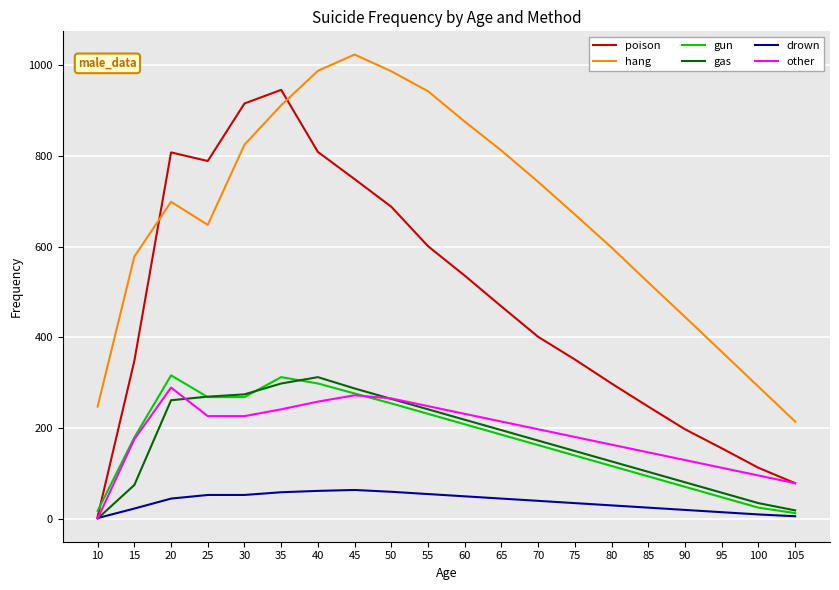

How many distinct data groups are displayed?

6